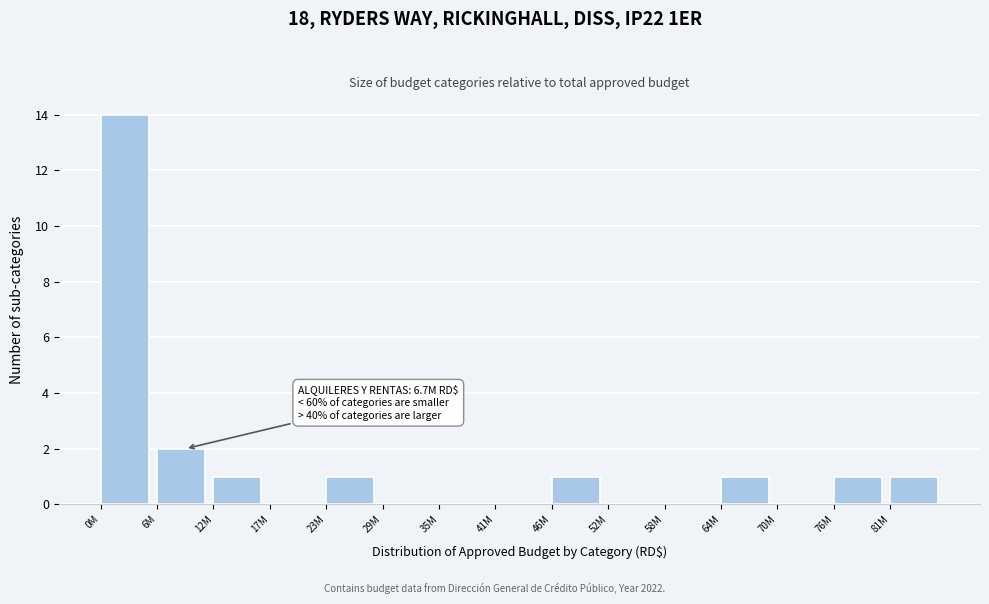

Reading left to right, extract all data points from this chart.

0M=14	6M=2	12M=1	17M=0	23M=1	29M=0	35M=0	41M=0	46M=1	52M=0	58M=0	64M=1	70M=0	76M=1	81M=1